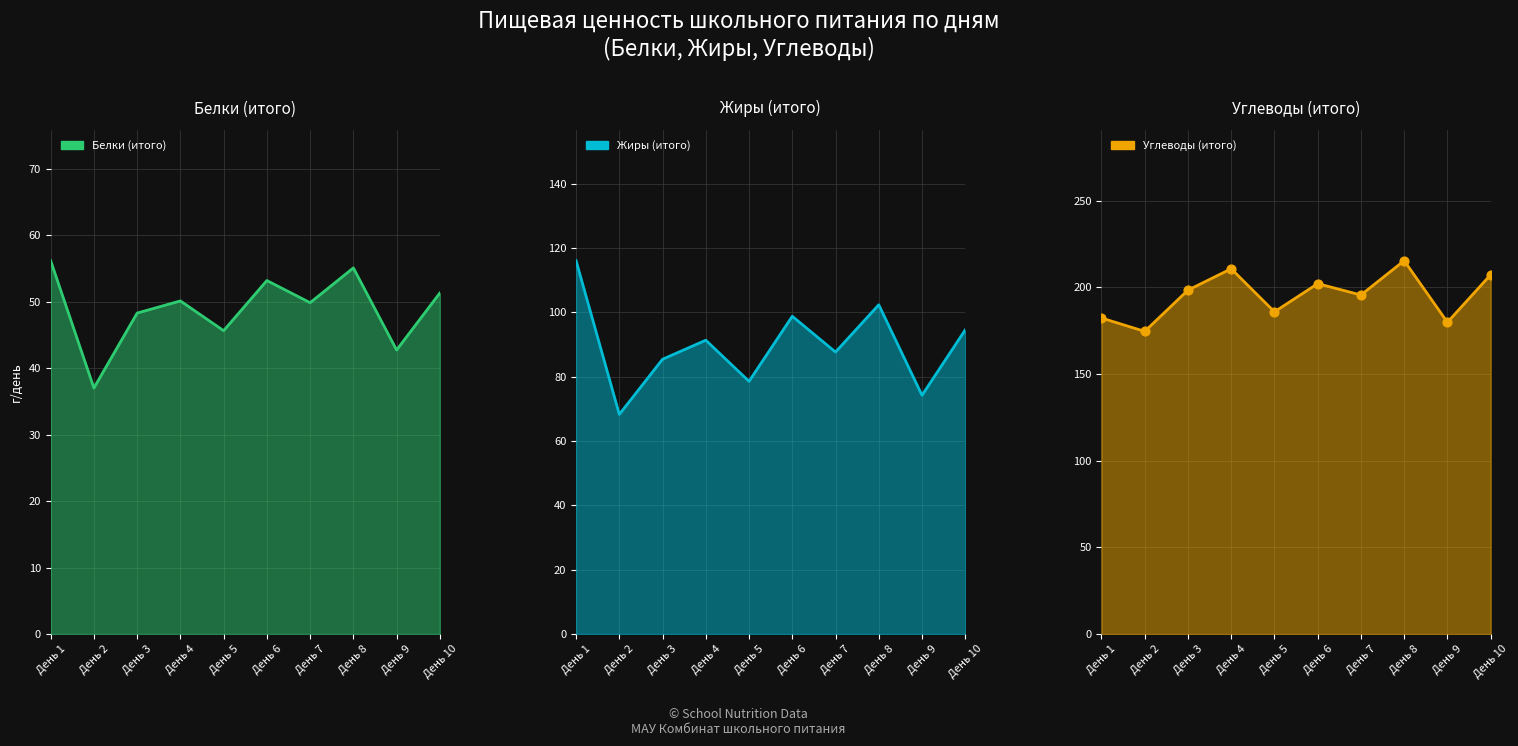

At how many categories does at least one series exceed 75?

10